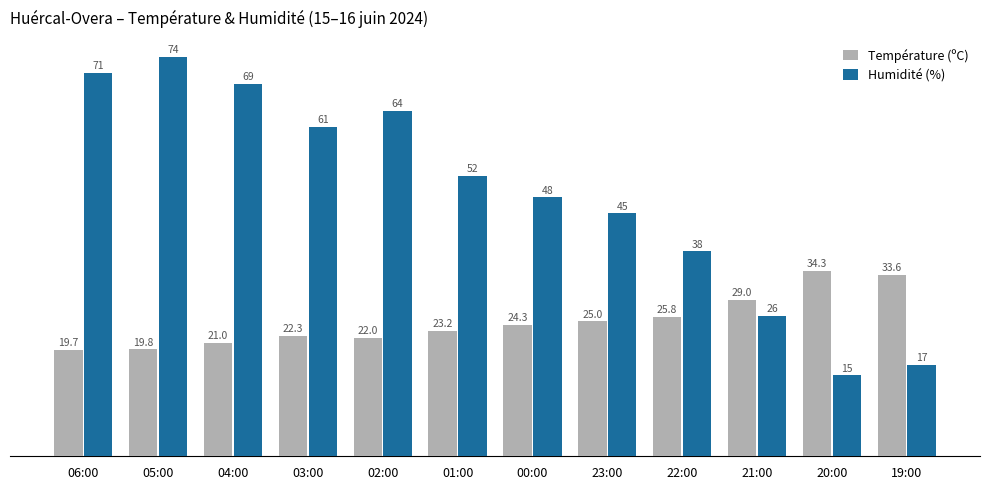

How many data points does each series have?

12